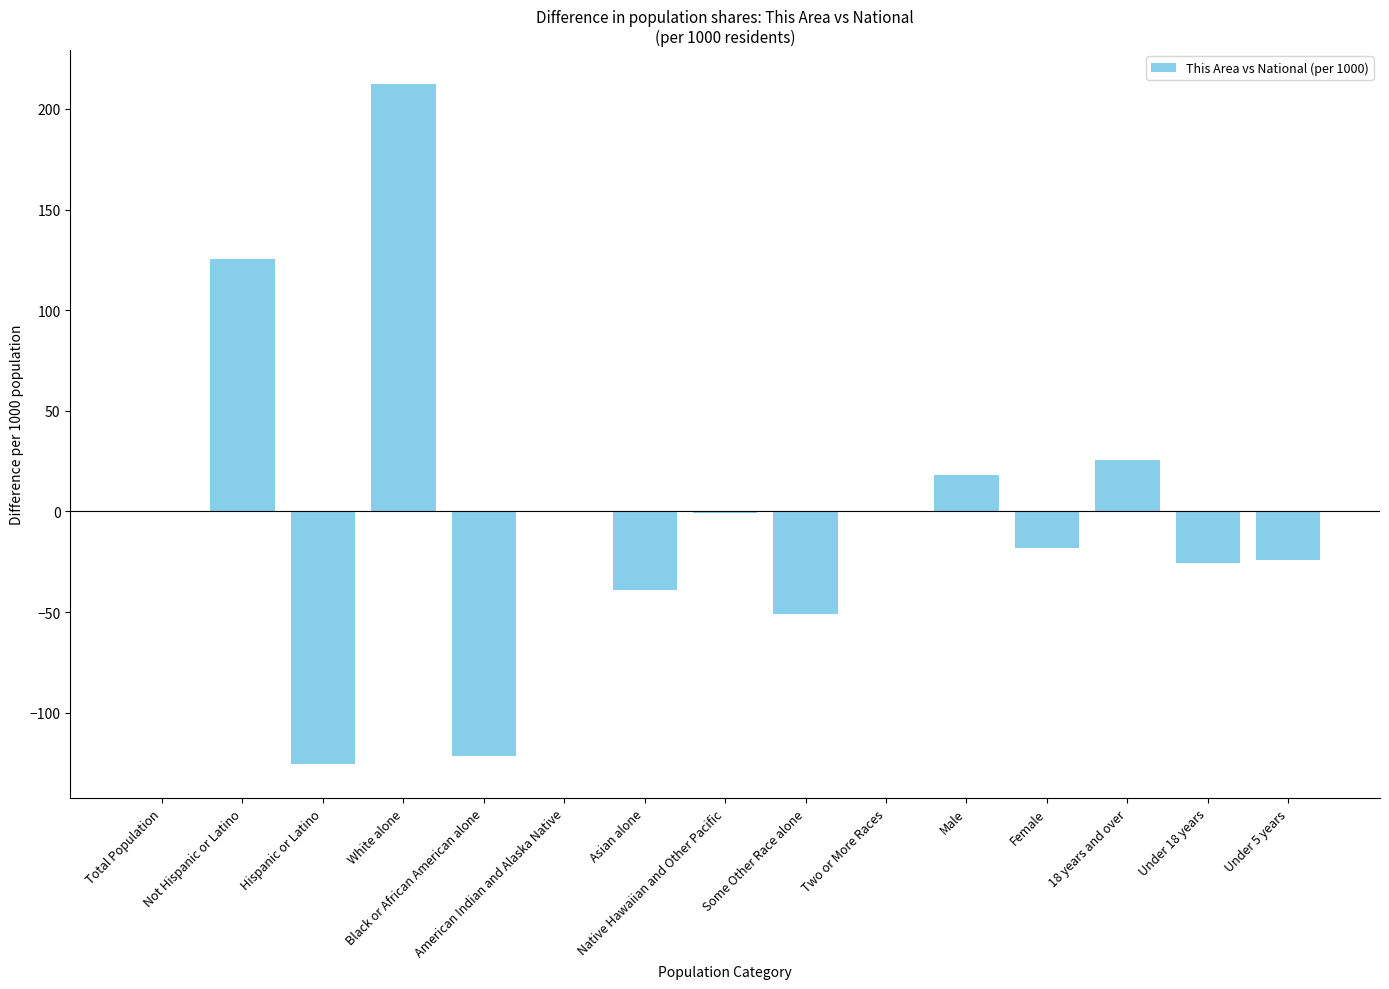

What is the sum of all values?

-24.0